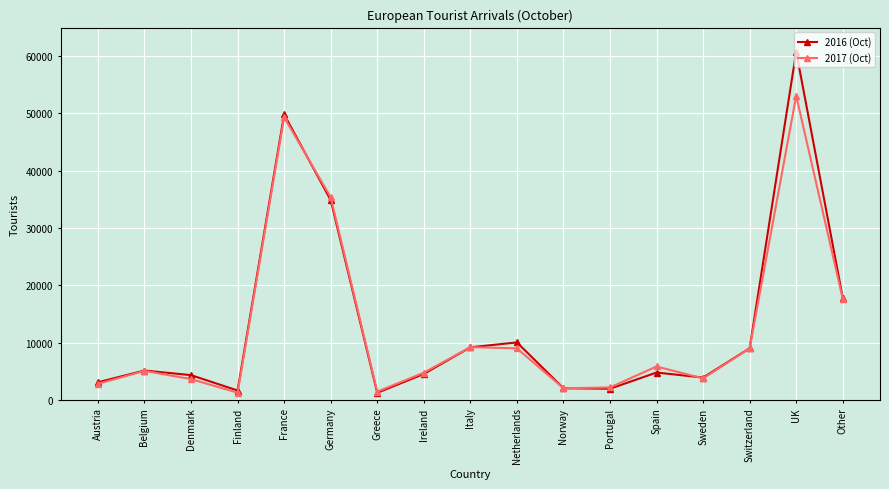

What is the sum of the 2017 (Oct) values at UK and Other?

70698